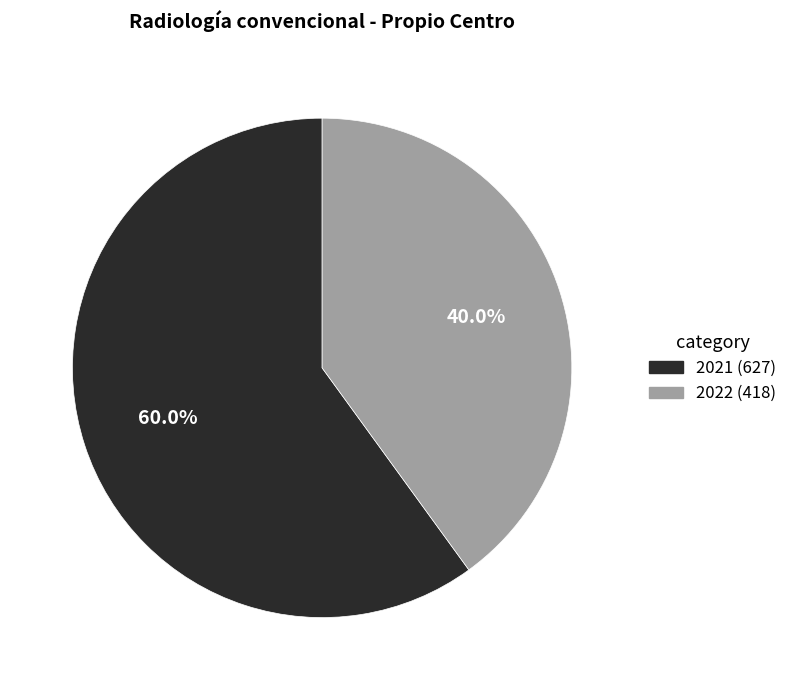

Is there any slice that represents more than half of the pie?

Yes